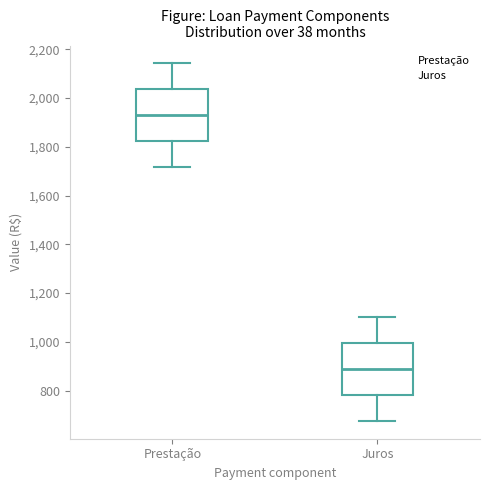

Reading left to right, transcribe this box plot: for each box, give where its median line is, the range the box spans, and where its two whiskers end, as read against the y-axis. The values are not printed on the chart, so give them approximately, as read against the axis.

Prestação: median 1920, box 1820 to 2040, whiskers 1720 to 2140
Juros: median 880, box 780 to 1000, whiskers 680 to 1100